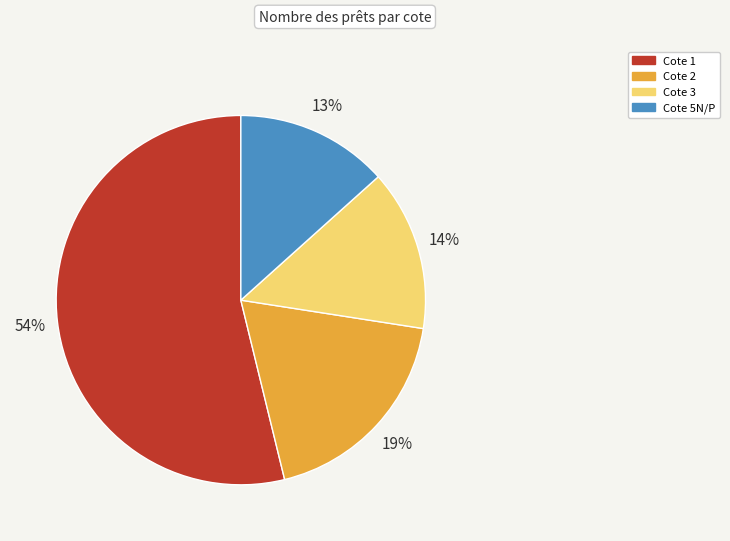

How many slices are in this pie chart?

4